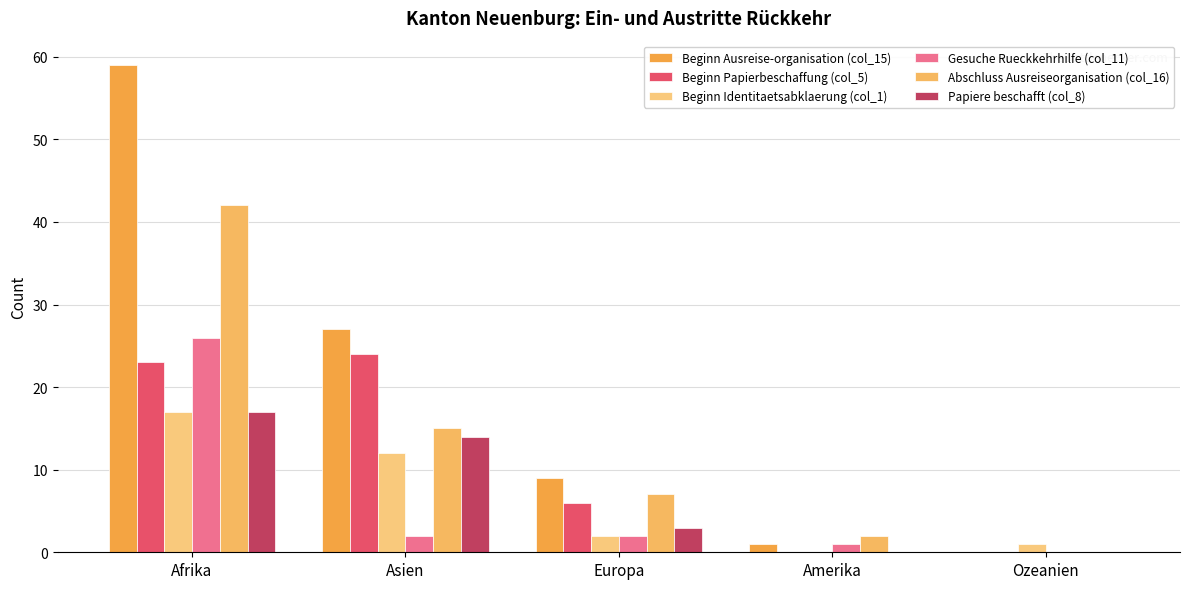

Is the value of Beginn Papierbeschaffung (col_5) at Asien greater than the value of Gesuche Rueckkehrhilfe (col_11) at Amerika?

Yes